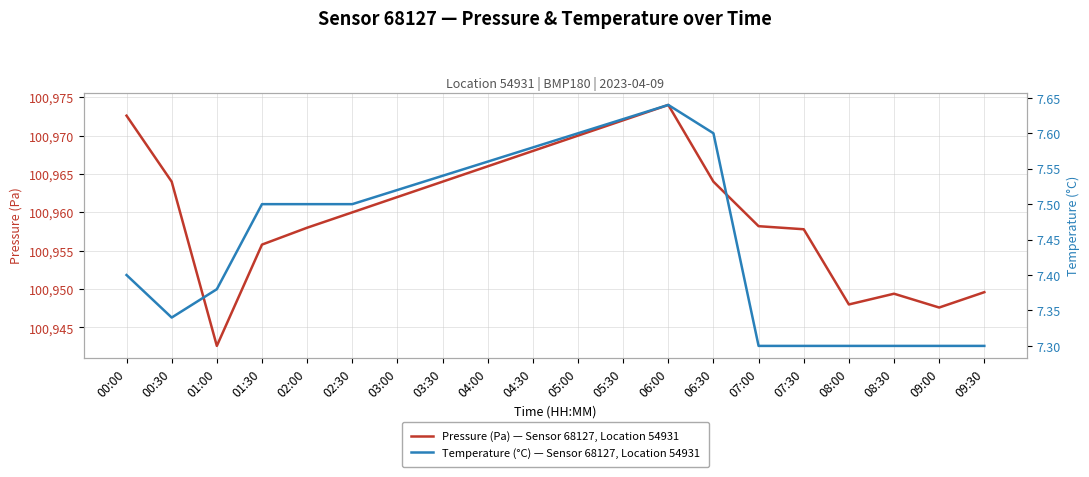

List the series in order of their overall mean, lowest first.

Temperature (°C) — Sensor 68127, Location 54931, Pressure (Pa) — Sensor 68127, Location 54931